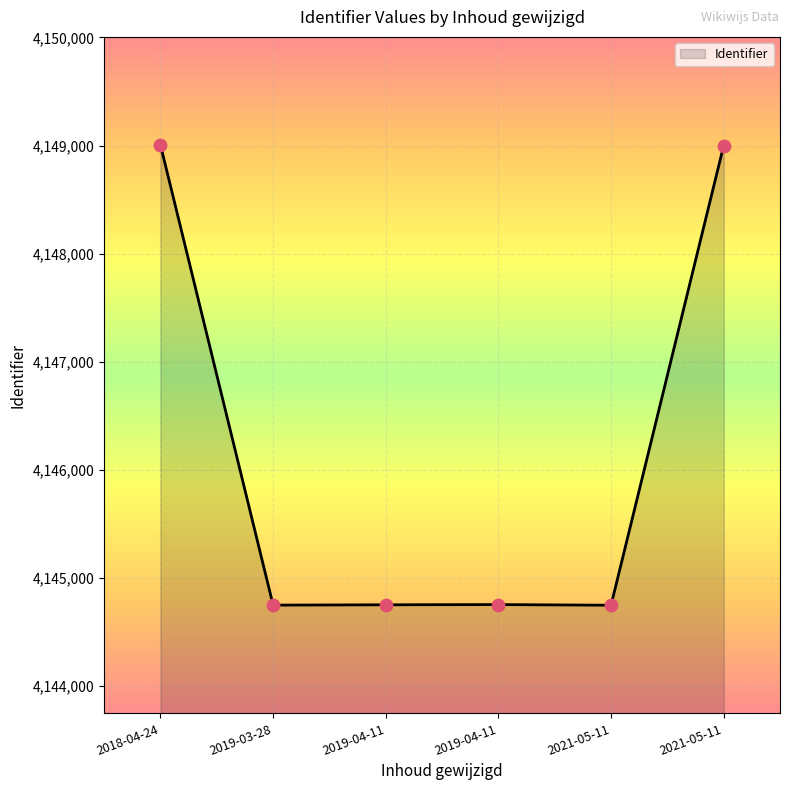

How many values are below 4144755?

3